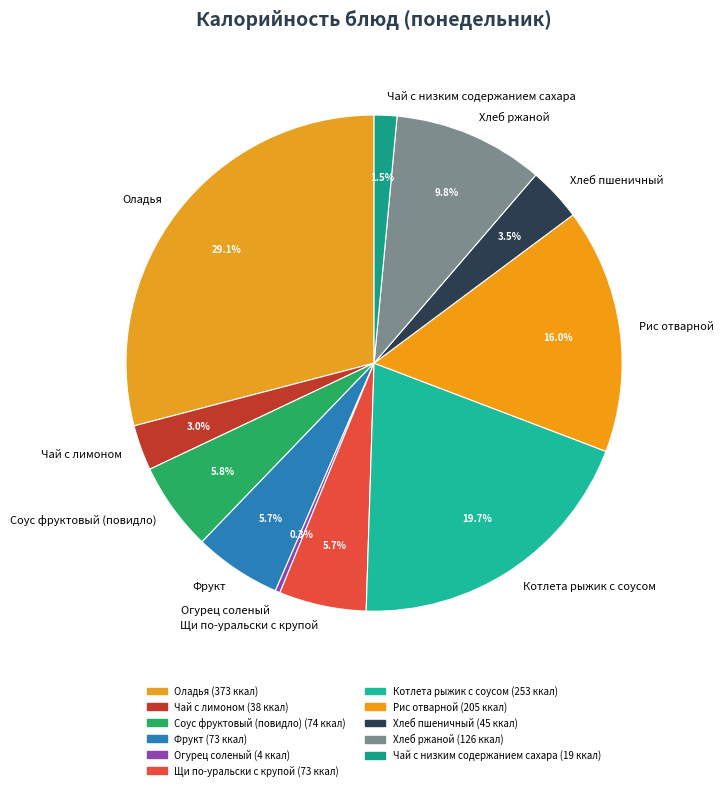

What percentage do Чай с низким содержанием сахара and Хлеб пшеничный together represent?

5.0%